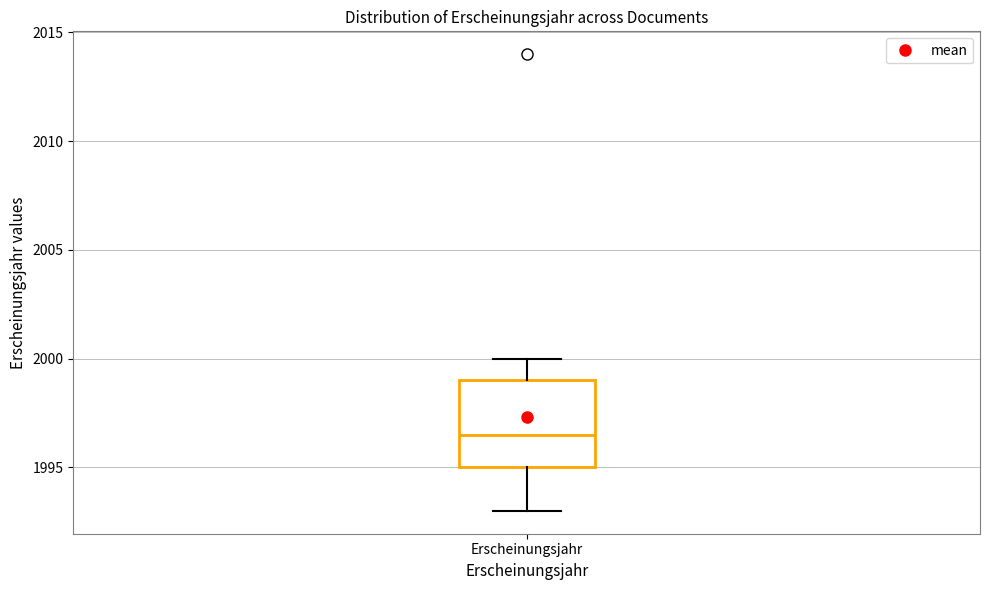

Read this box plot against the y-axis: the position of the median line, the range covered by the box, and the ends of both whiskers. The values are not printed on the chart, so give them approximately, as read against the axis.

median 1996.5, box 1995.0 to 1999.0, whiskers 1993.0 to 2000.0